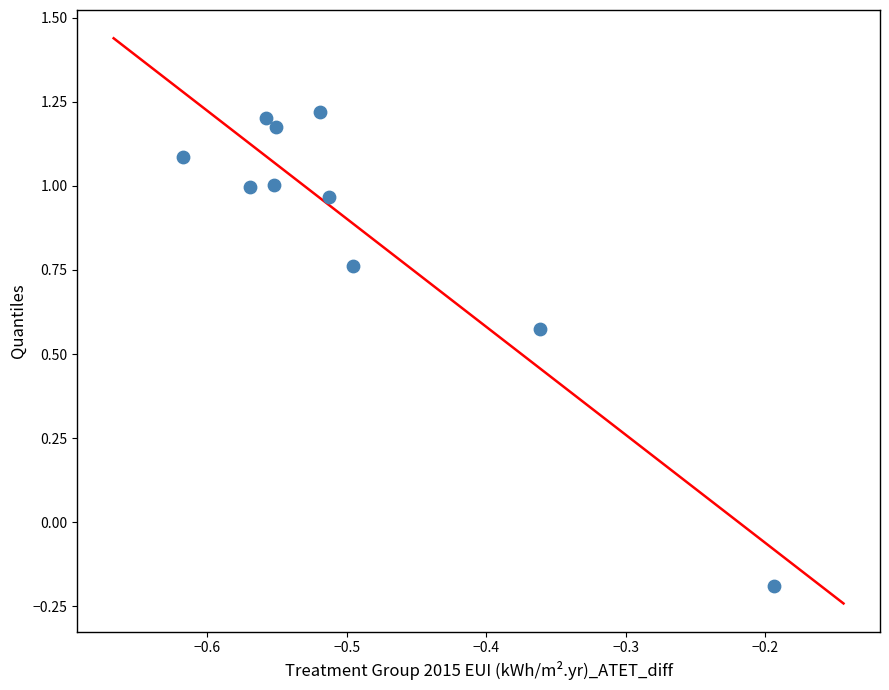

What is the range of Y values (max minus min)?

1.4